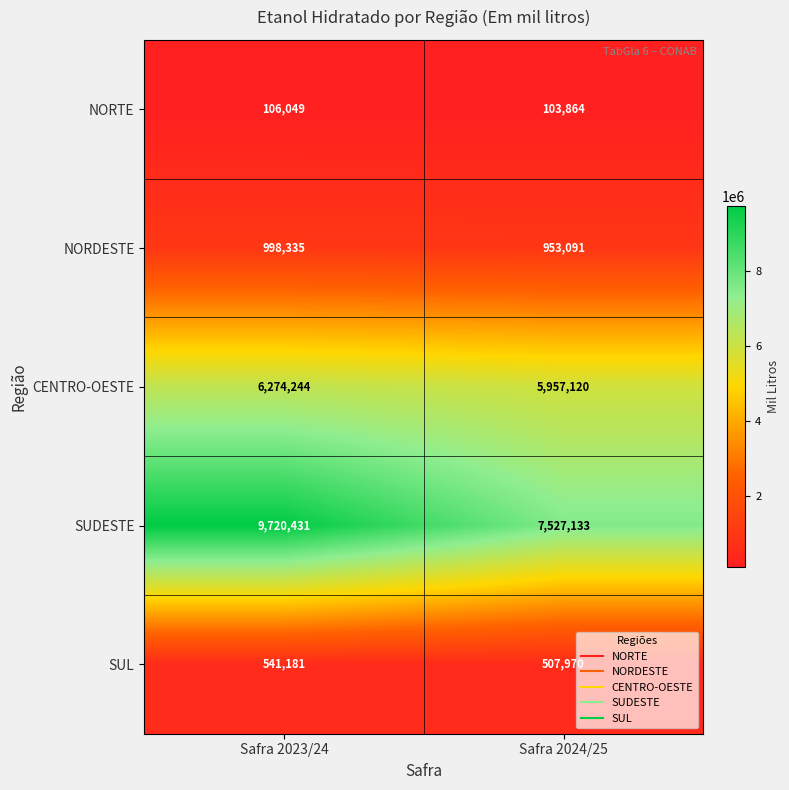

Reading left to right, transcribe all the data shown in this chart.

NORTE: Safra 2023/24=106049	Safra 2024/25=103864
NORDESTE: Safra 2023/24=998335	Safra 2024/25=953091
CENTRO-OESTE: Safra 2023/24=6274244	Safra 2024/25=5957120
SUDESTE: Safra 2023/24=9720431	Safra 2024/25=7527133
SUL: Safra 2023/24=541181	Safra 2024/25=507970